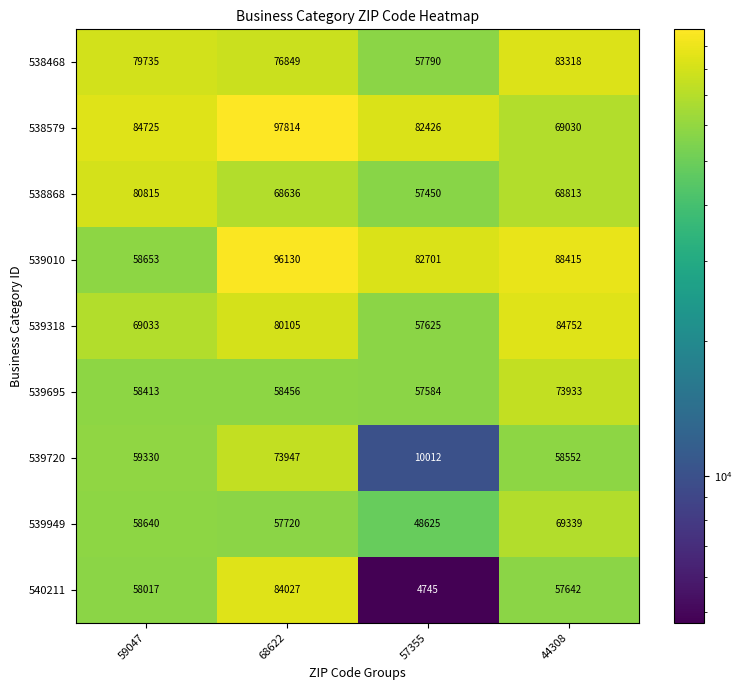

Which category has the lowest value across all series?

57355